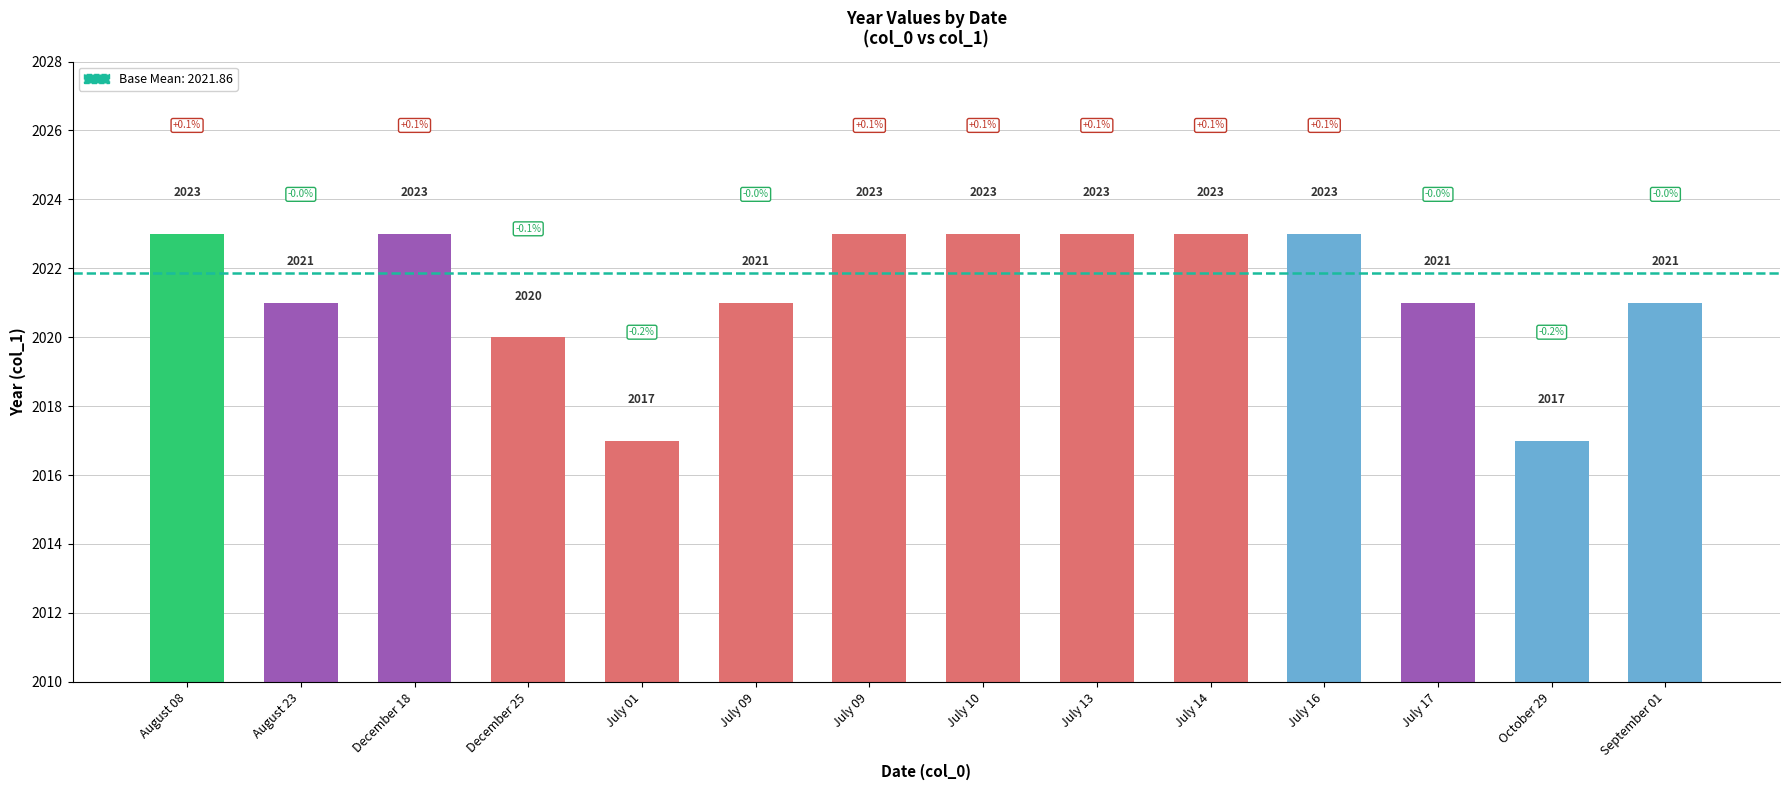

Rank the categories by value from lowest to highest.

July 01, October 29, December 25, August 23, July 09, July 17, September 01, August 08, December 18, July 09, July 10, July 13, July 14, July 16